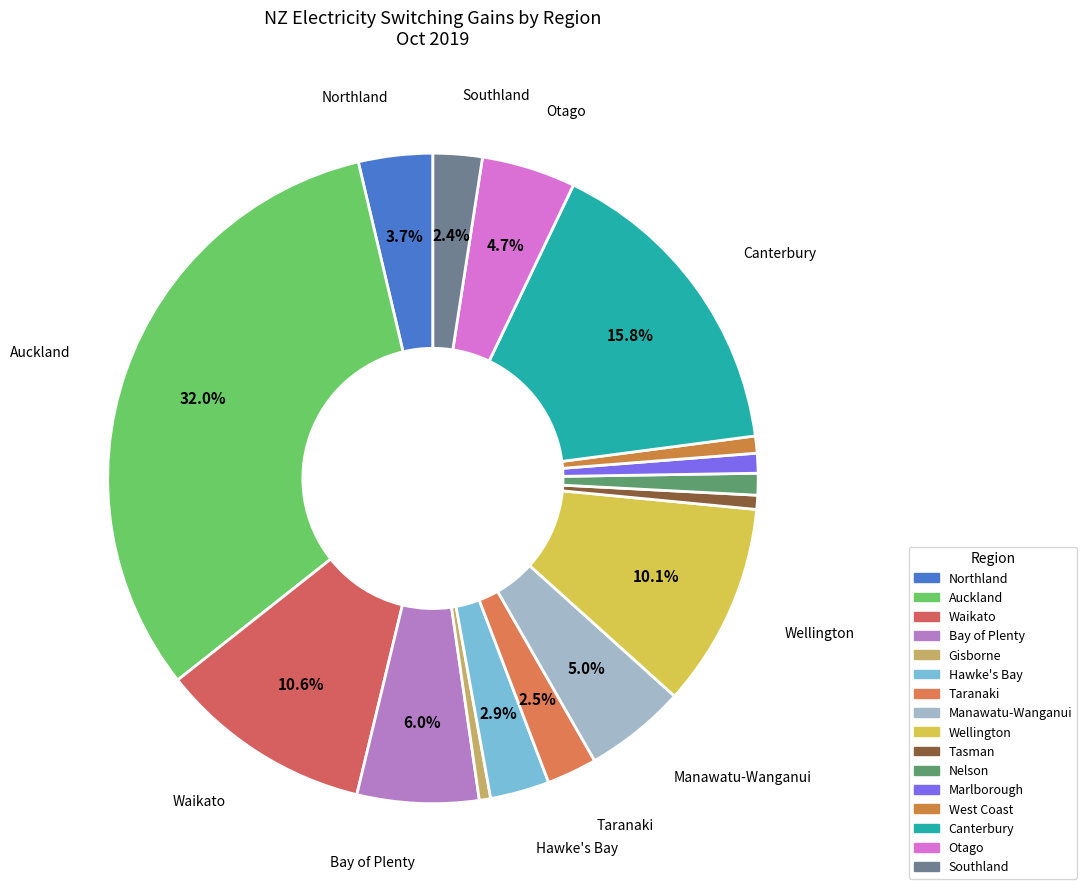

What percentage is the Canterbury slice, to the nearest percent?

16%